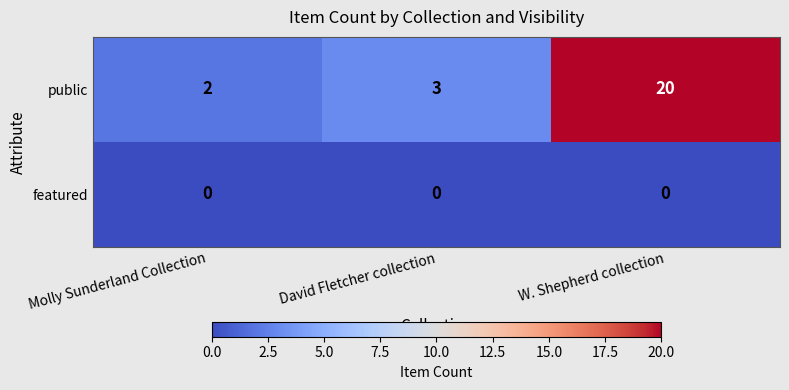

Count the number of data series in this chart.

2